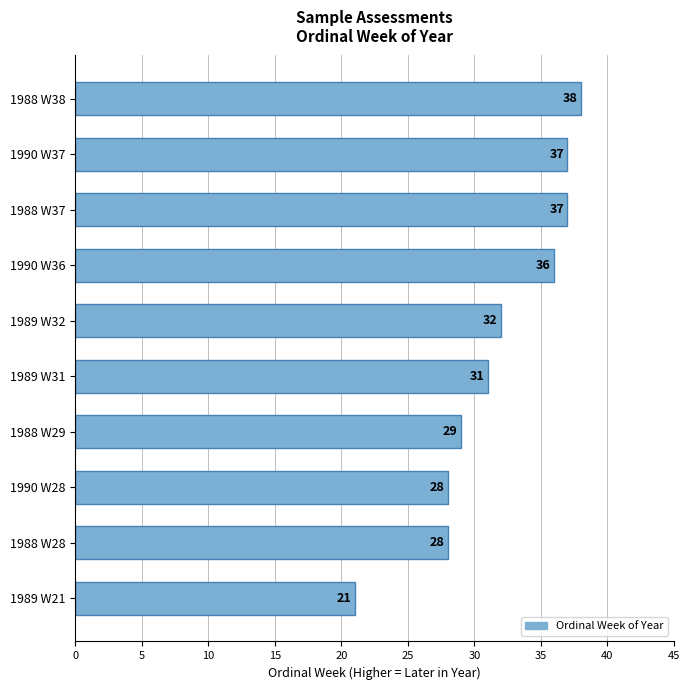

What is the minimum value shown in the chart?

21